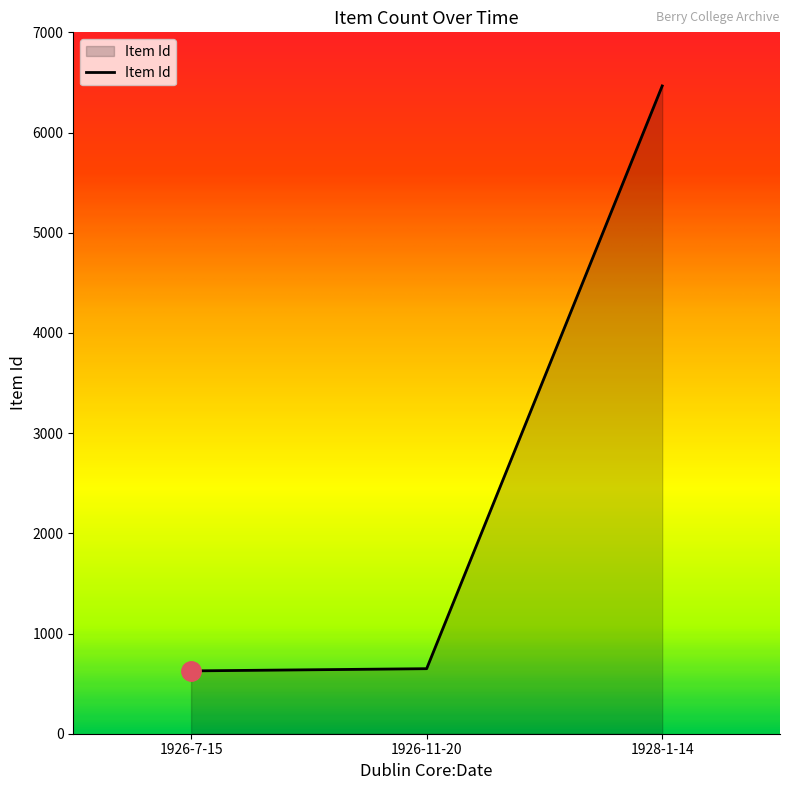

What is the difference between the second highest and minimum values?

22